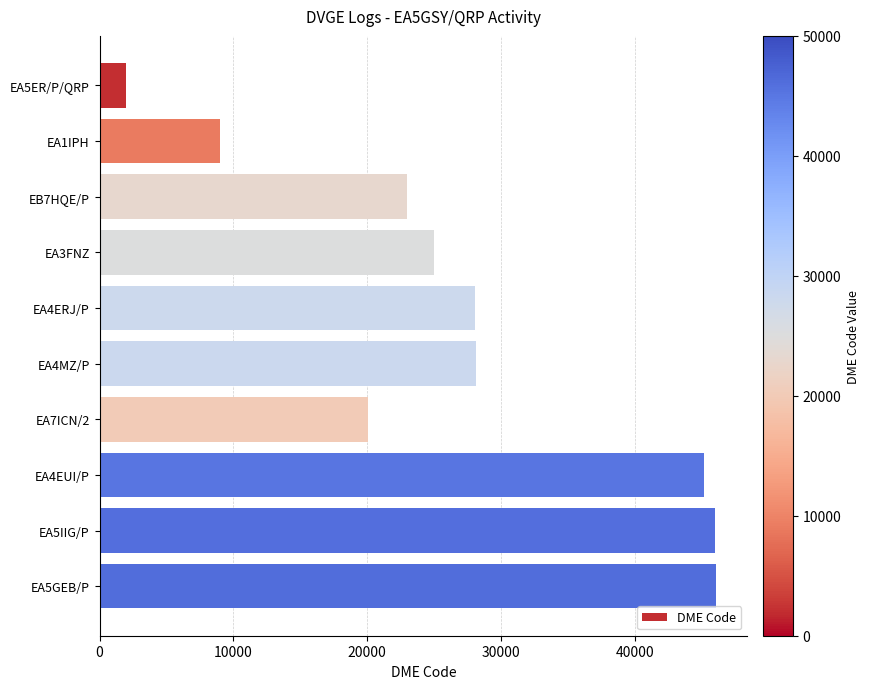

What is the difference between the values at EA5IIG/P and EA7ICN/2?

25944